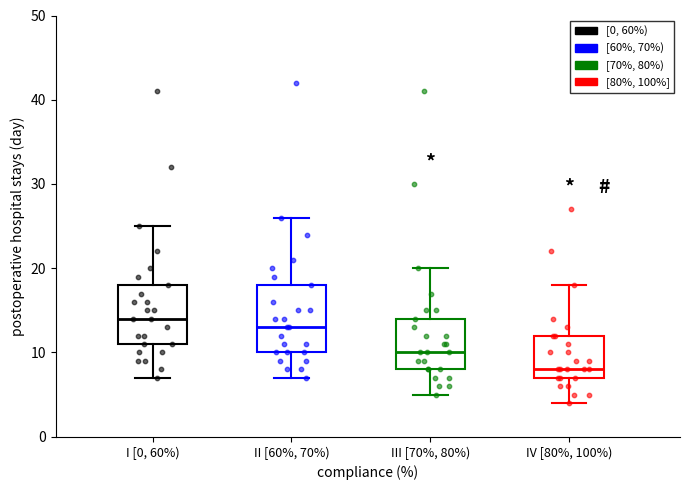

Where does the lower whisker of the box for III [70%, 80%) end on the y-axis? The values are not printed on the chart, so give them approximately, as read against the axis.

5